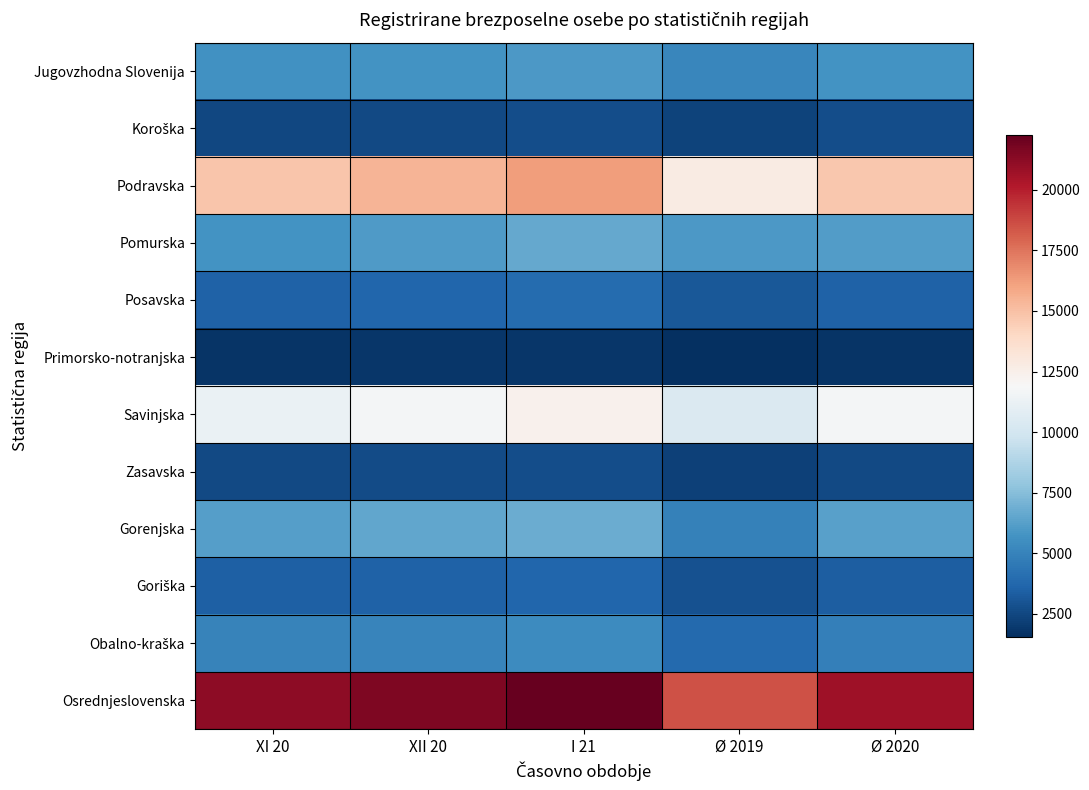

Between XII 20 and XI 20, which is larger?

XII 20